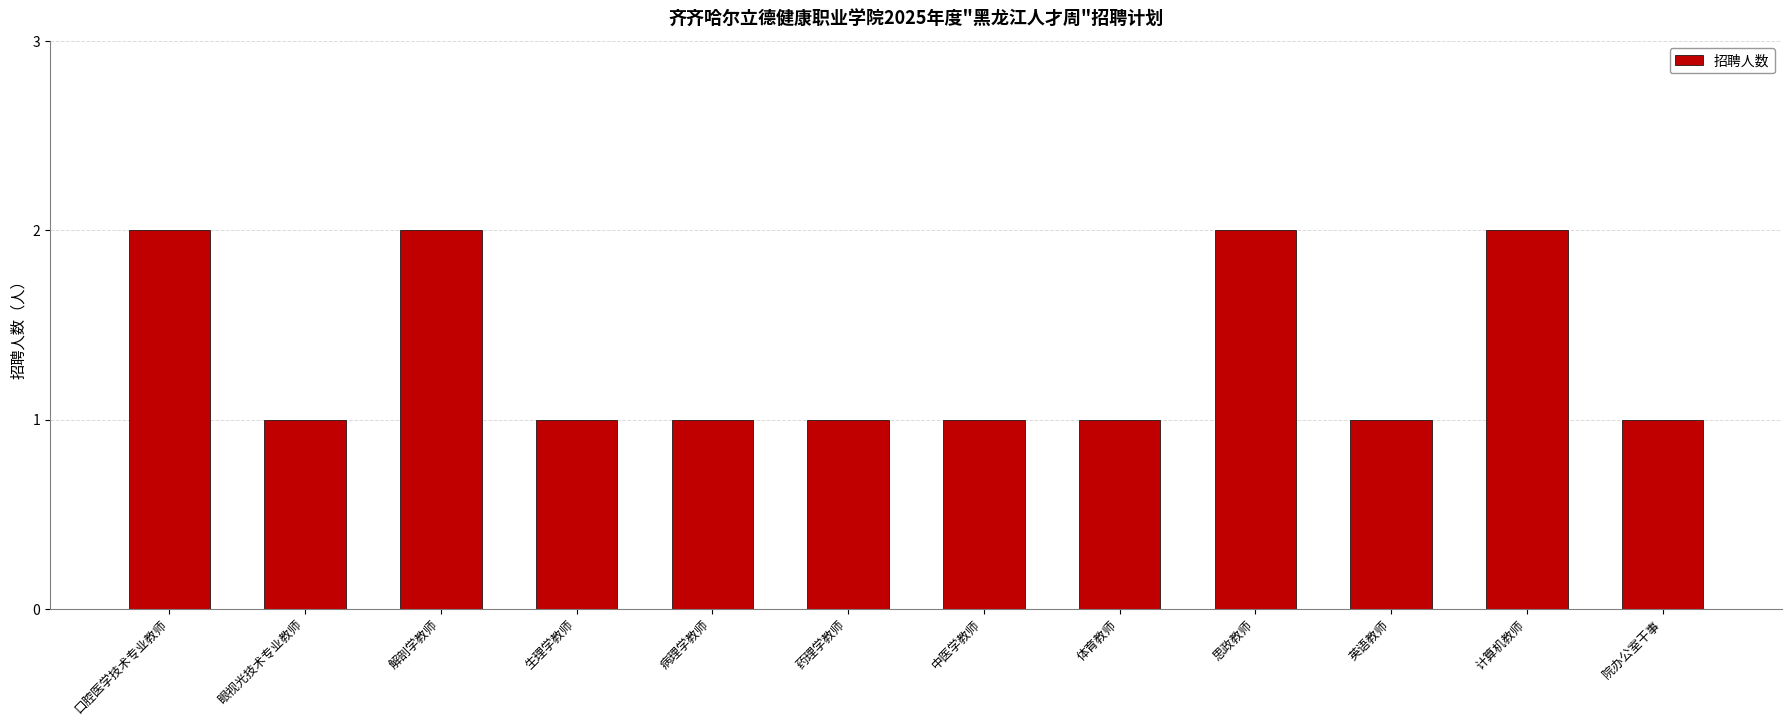

Read the value at 药理学教师.

1